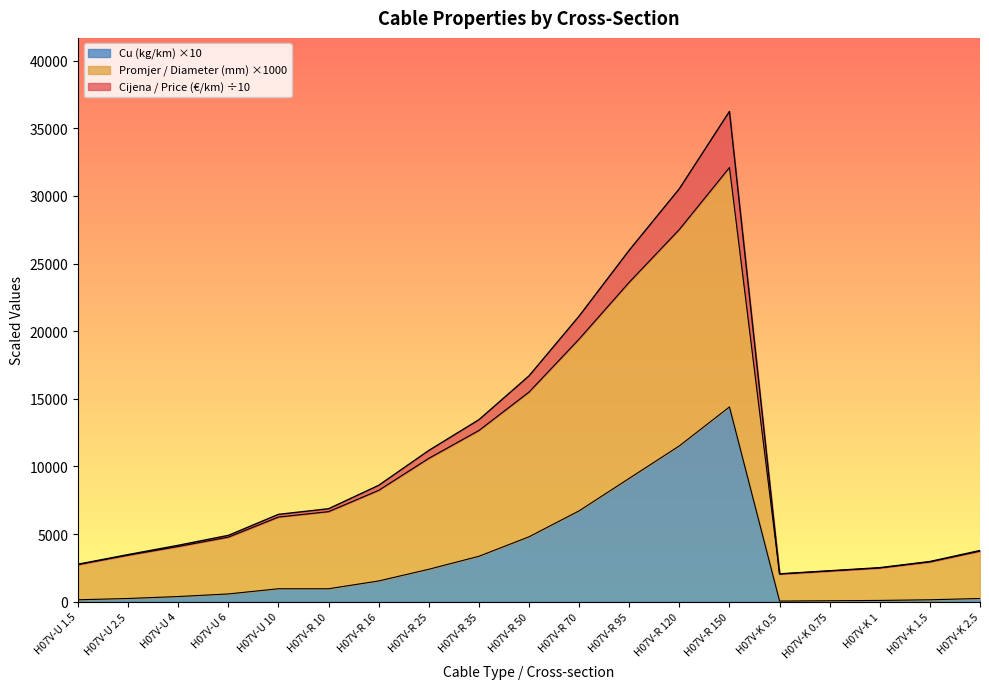

Does the chart have visible grid lines?

No